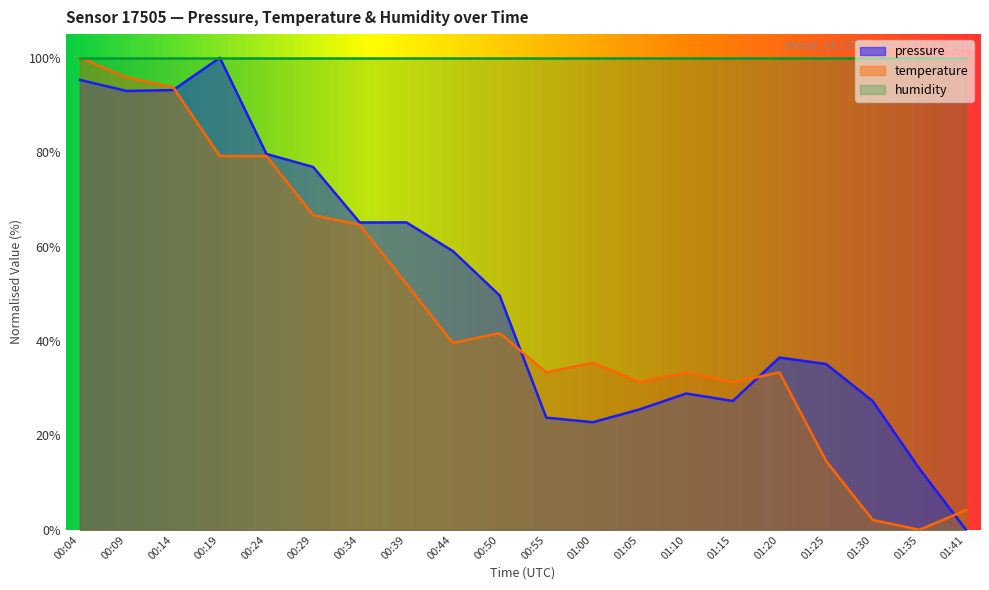

True or false: temperature and pressure intersect in this chart.

True